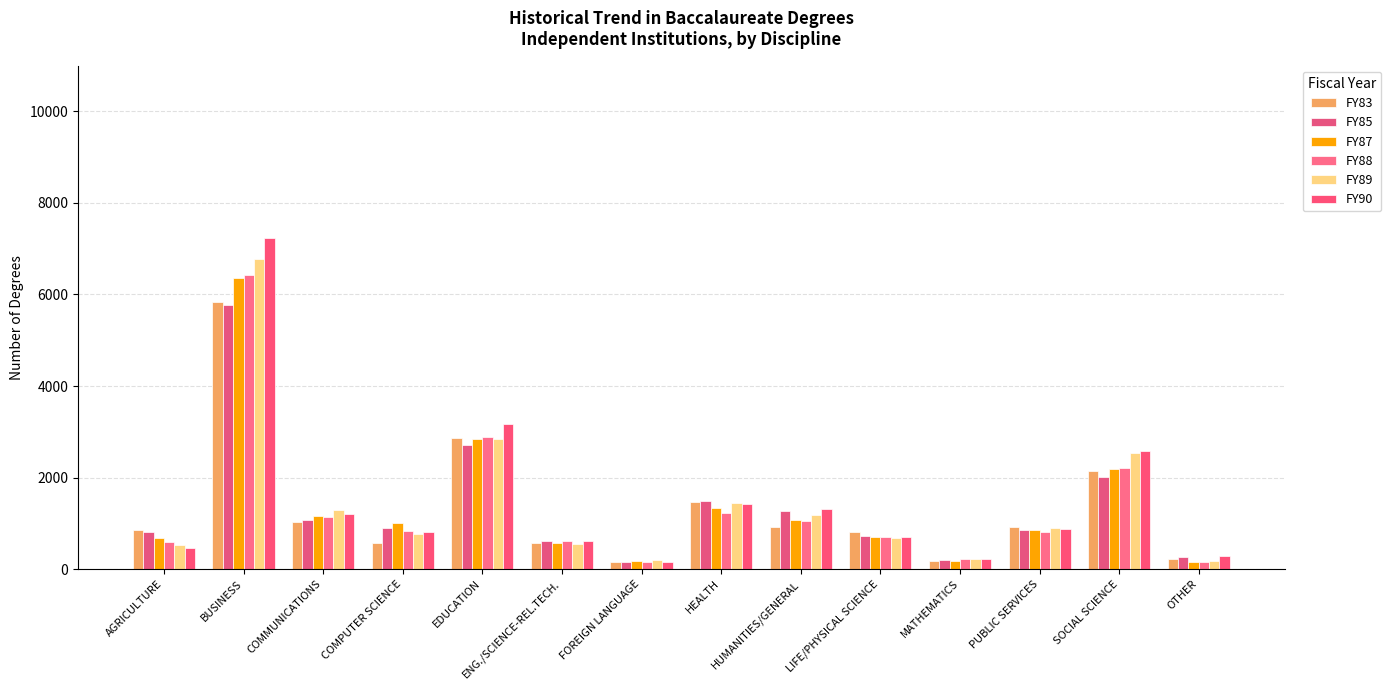

What is the label of the 10th bar from the left?

LIFE/PHYSICAL SCIENCE